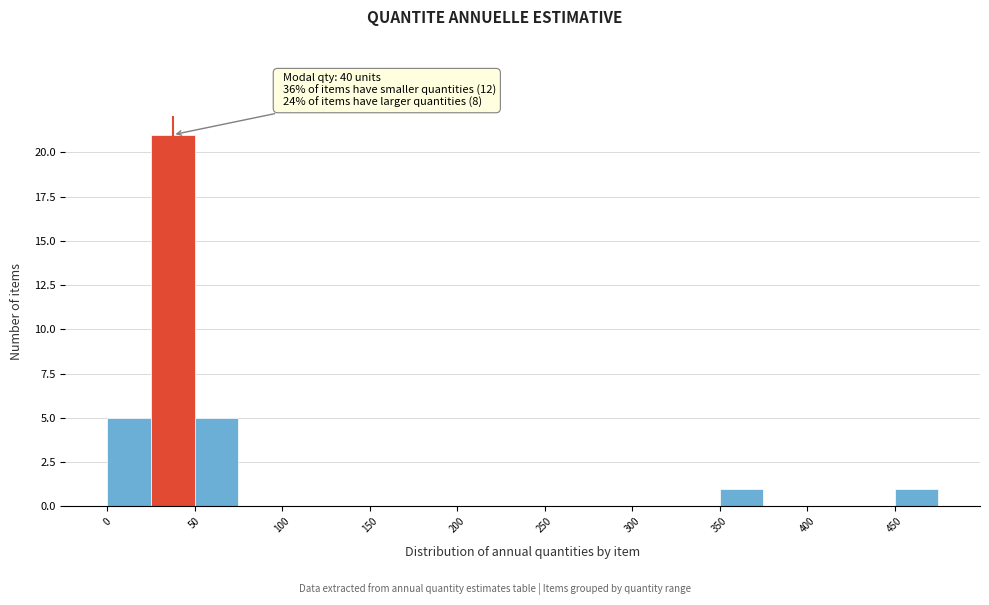

Which range on the x-axis has the tallest bar?

25 to 50